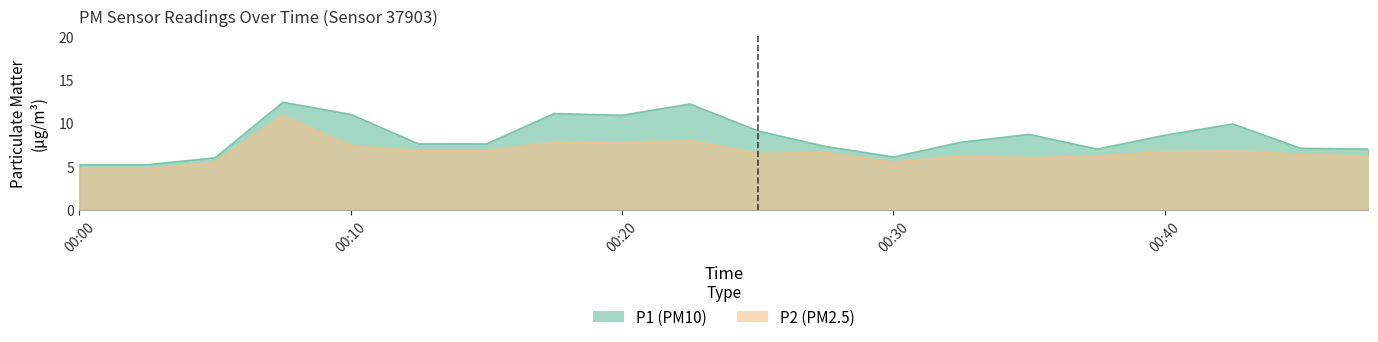

True or false: P1 and P2 cross at least once.

False